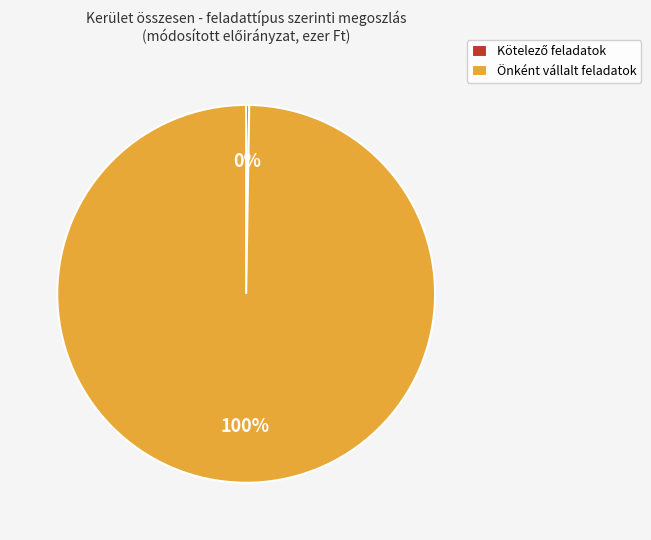

Which slice represents more than half of the pie?

Önként vállalt feladatok